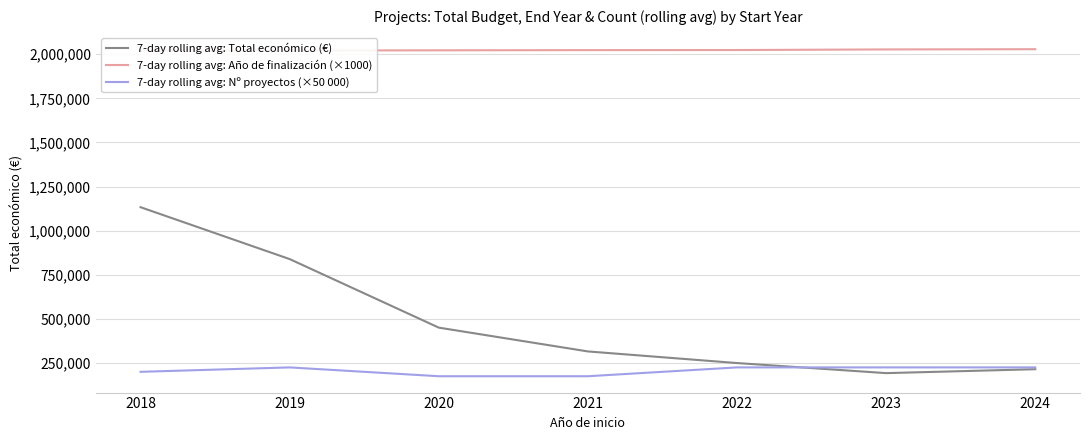

True or false: 7-day rolling avg: Año de finalización (×1000) and 7-day rolling avg: Total económico (€) cross at least once.

False